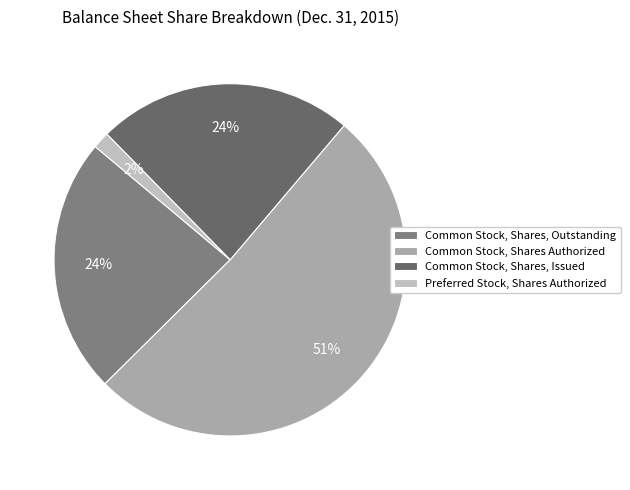

What percentage do Preferred Stock, Shares Authorized and Common Stock, Shares, Outstanding together represent?

25.1%